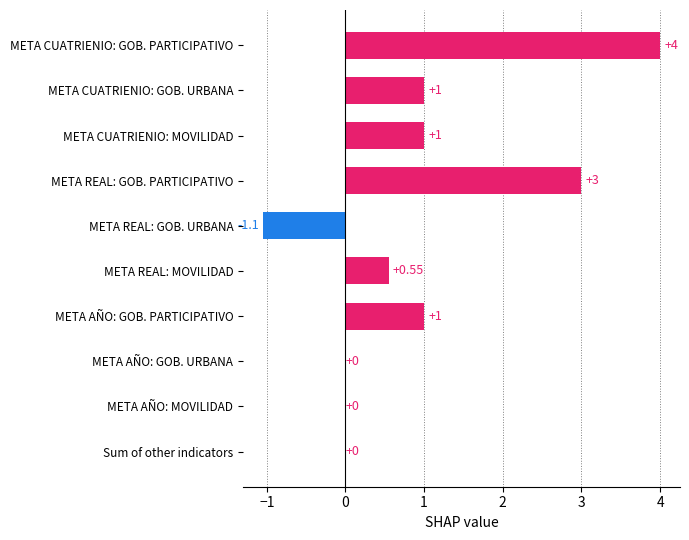

How many series are shown in this chart?

1